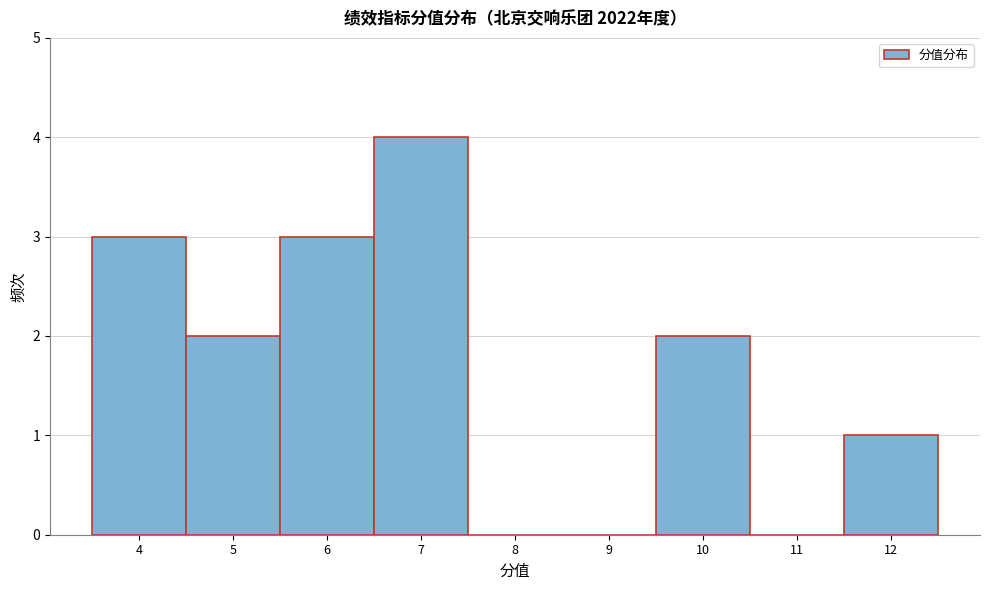

Reading right to left, list all the values displayed in this chart.

12=1	11=0	10=2	9=0	8=0	7=4	6=3	5=2	4=3